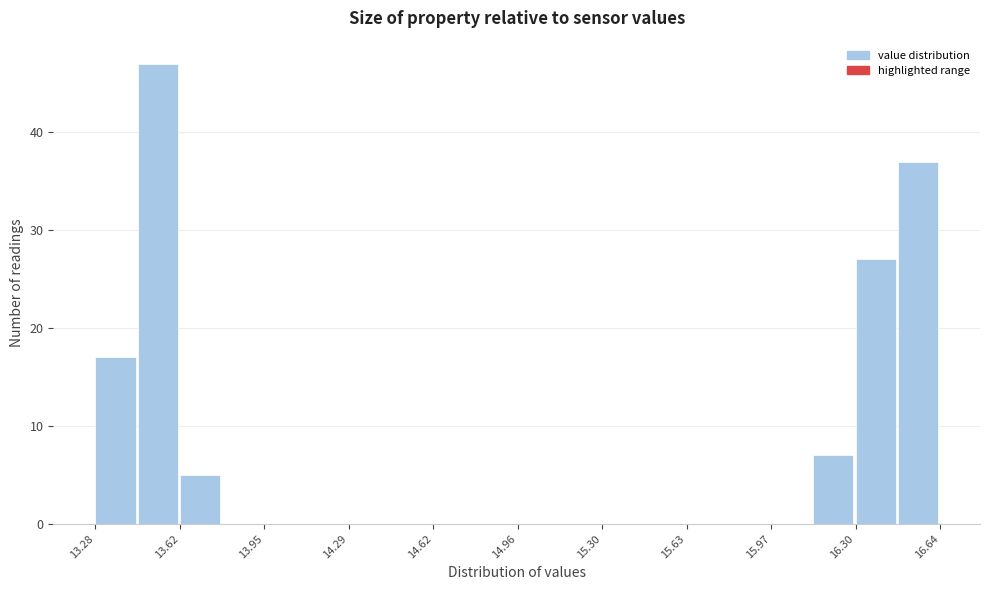

Read against the x-axis, roughly where is the centre of the tallest bar?

13.55